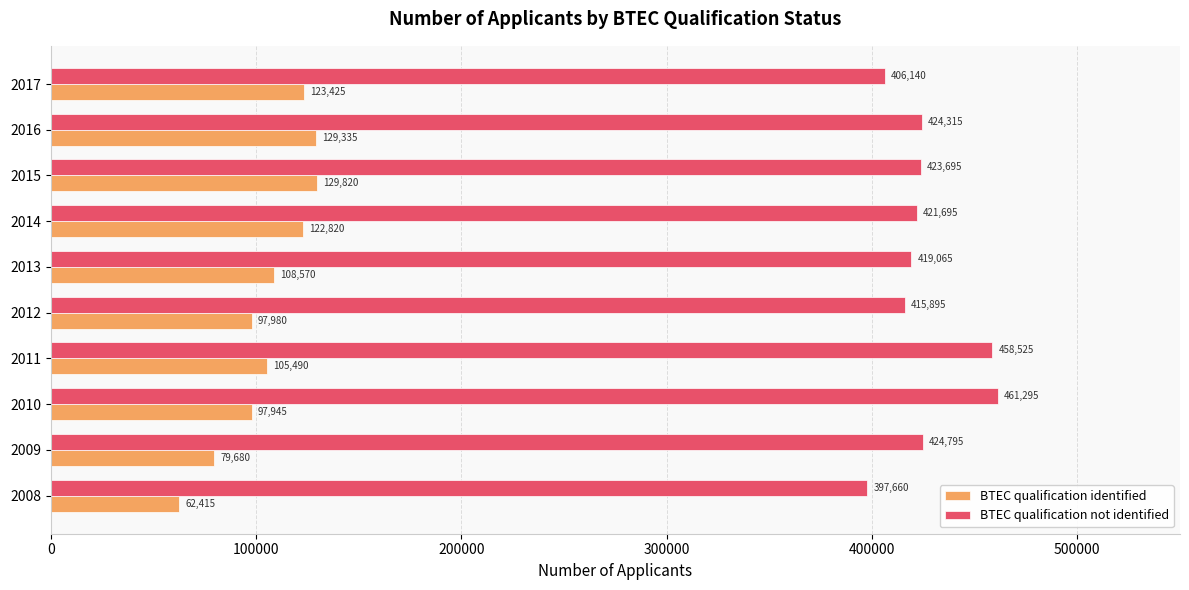

At which label is BTEC qualification not identified closest to 429477?

2009